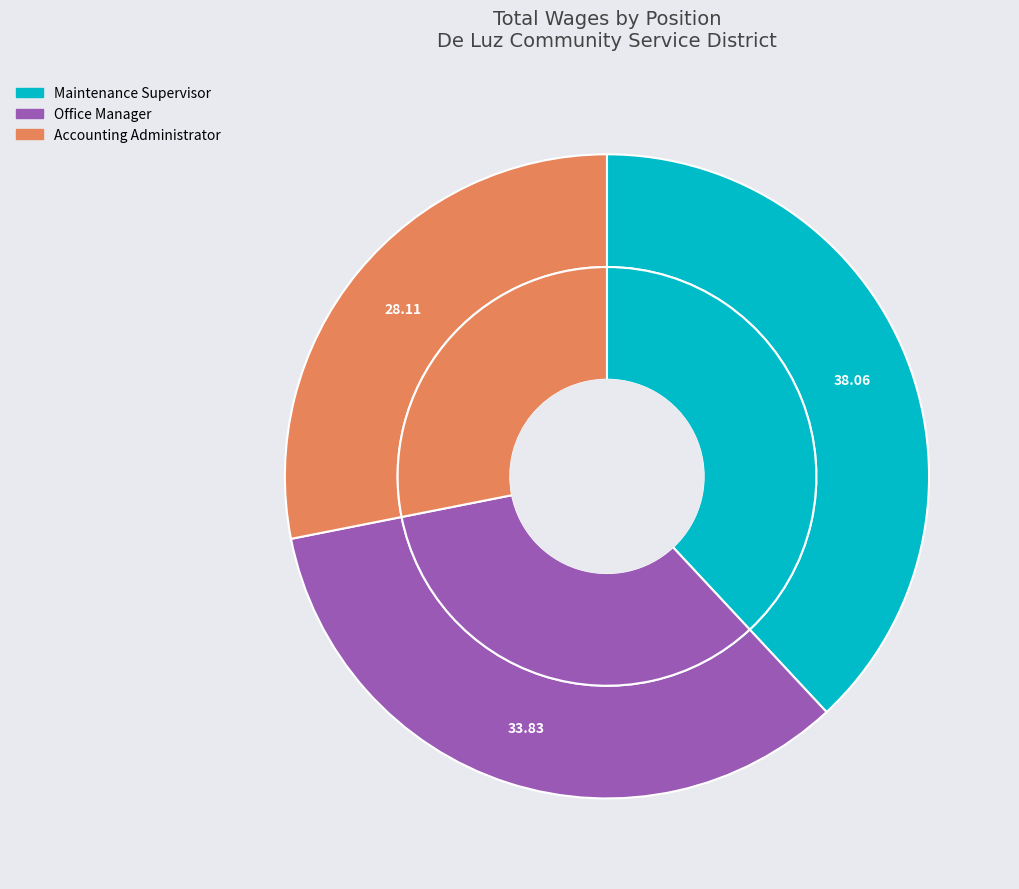

Rank the categories by value from lowest to highest.

Accounting Administrator, Office Manager, Maintenance Supervisor